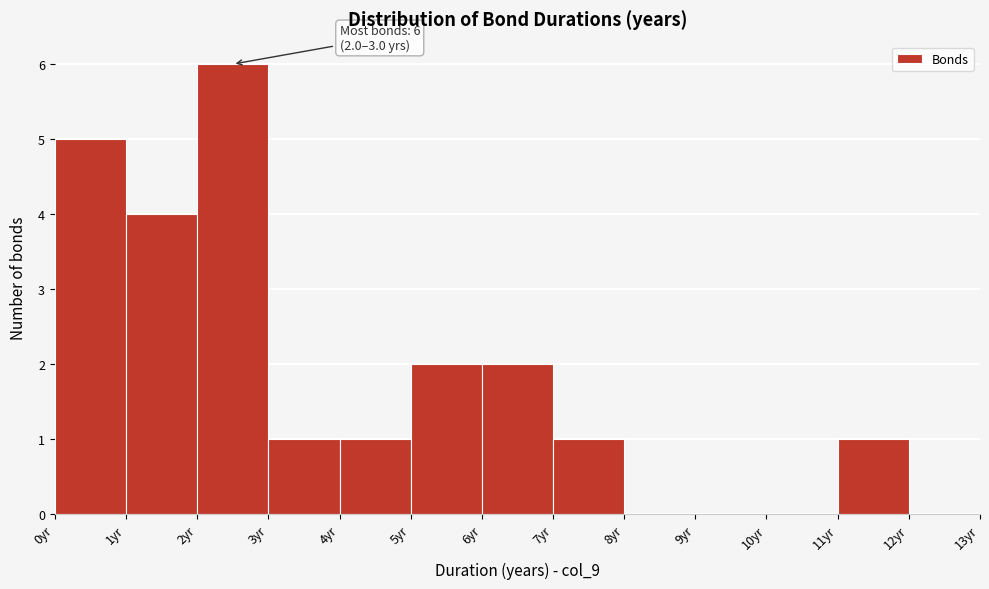

Over which range of the x-axis is the bar tallest?

2 to 3